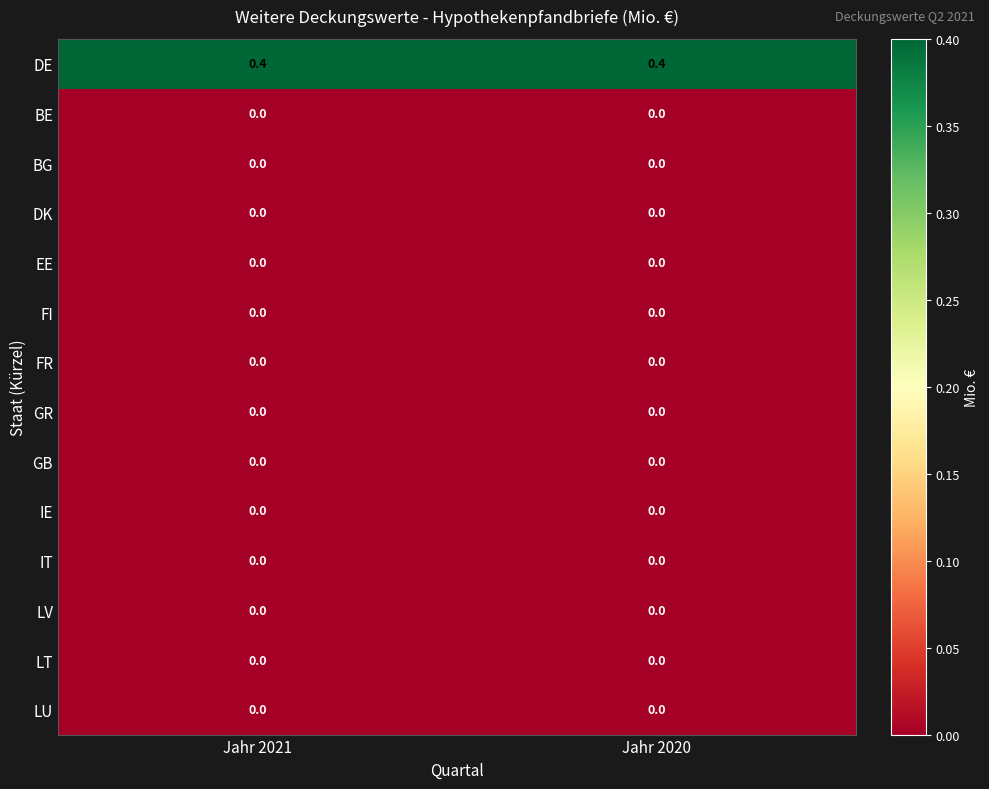

Which series has the largest total across all categories?

DE